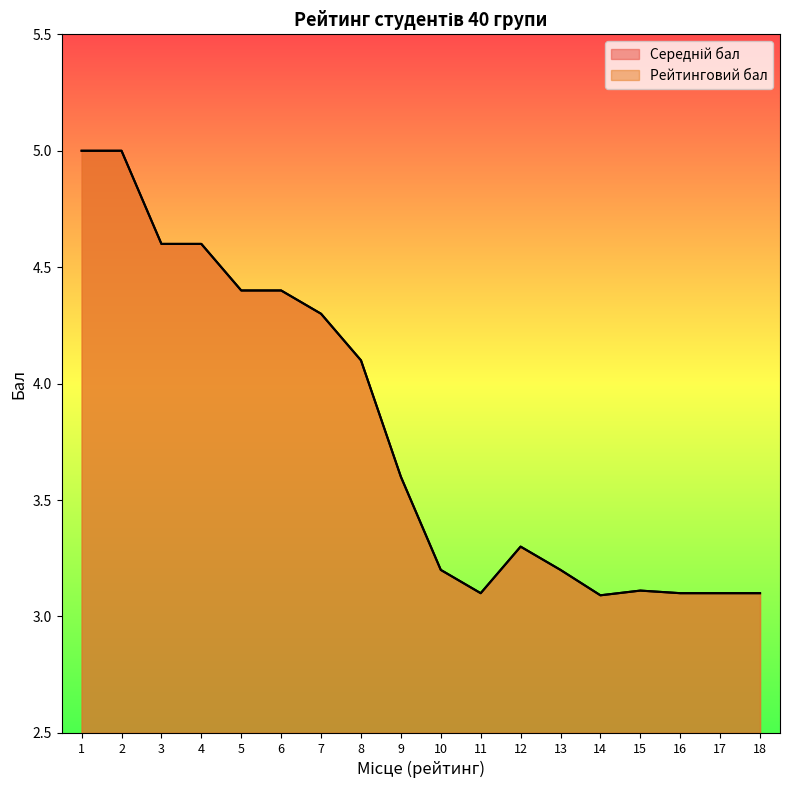

Which series changed the most between 2 and 8?

Середній бал